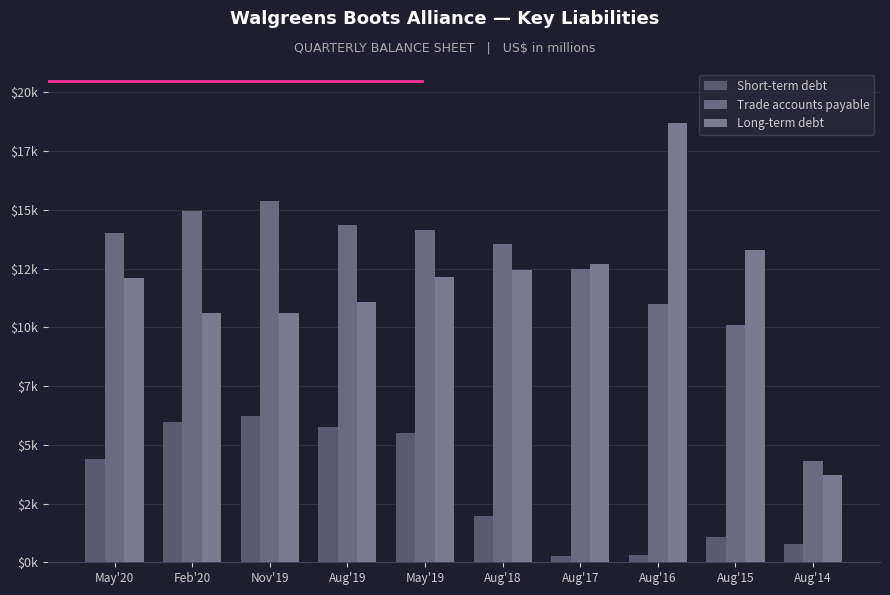

What position from the left is Aug'16?

8